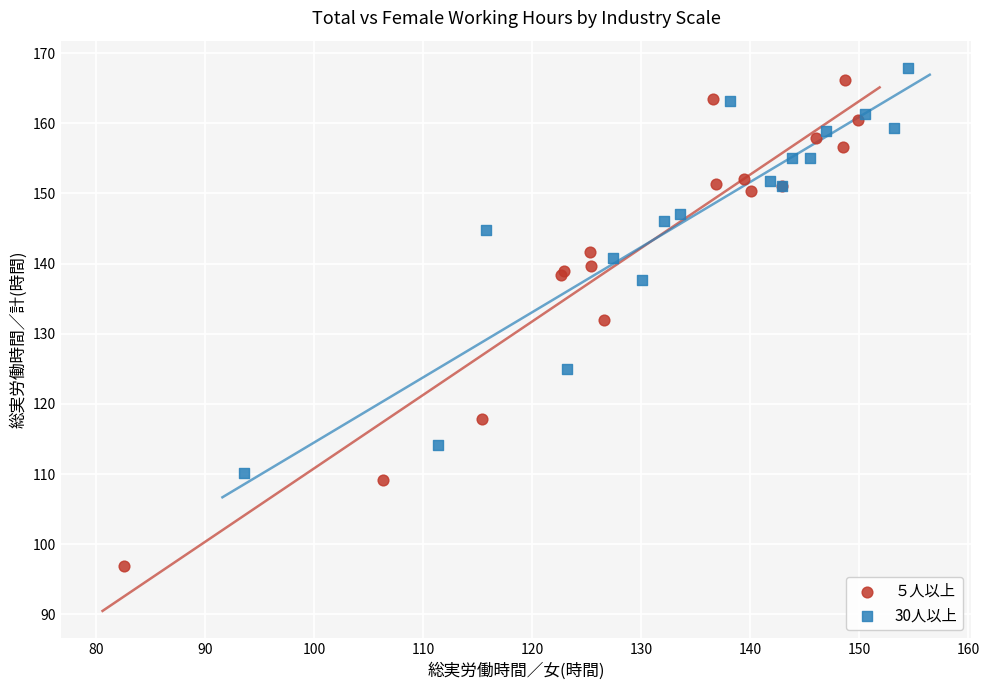

Which series has the largest Y range (max minus min)?

５人以上